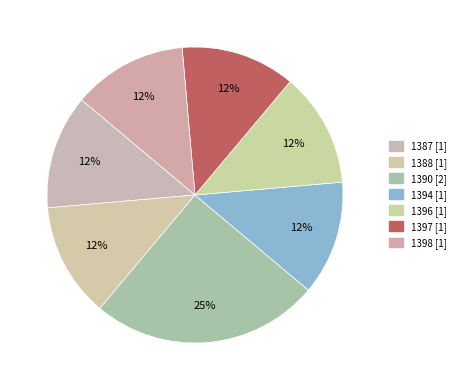

How many segments does this pie chart have?

7